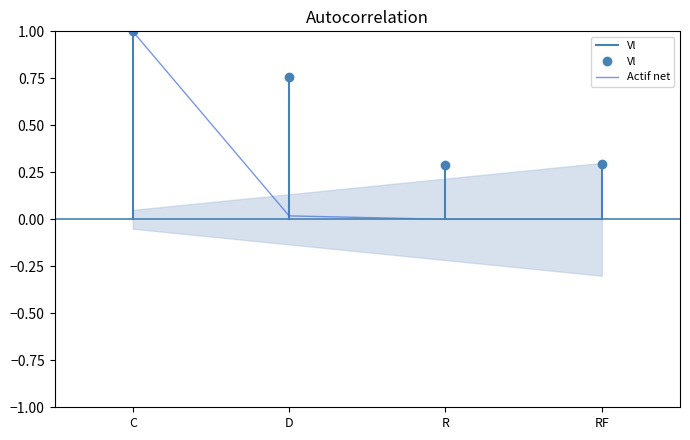

Which has a higher value, D or C?

C